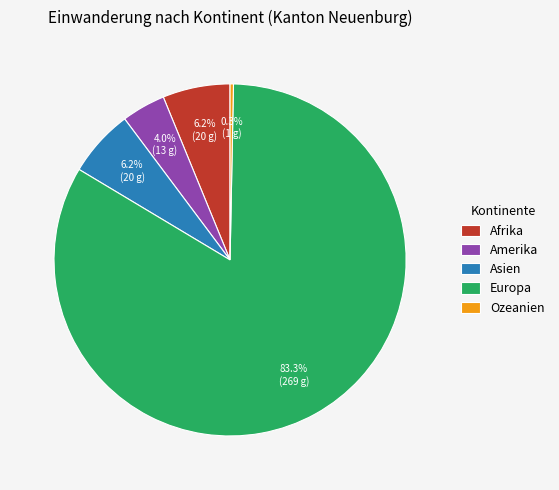

What percentage is the Afrika slice, to the nearest percent?

6%